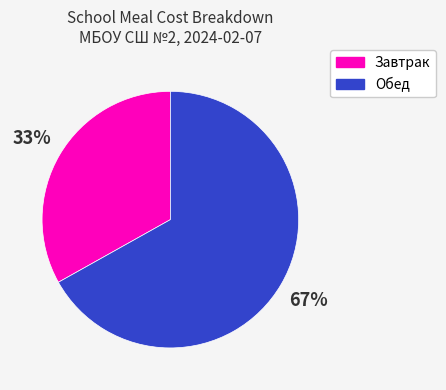

To the nearest percent, what is the difference between the largest and smallest slice percentages?

34%